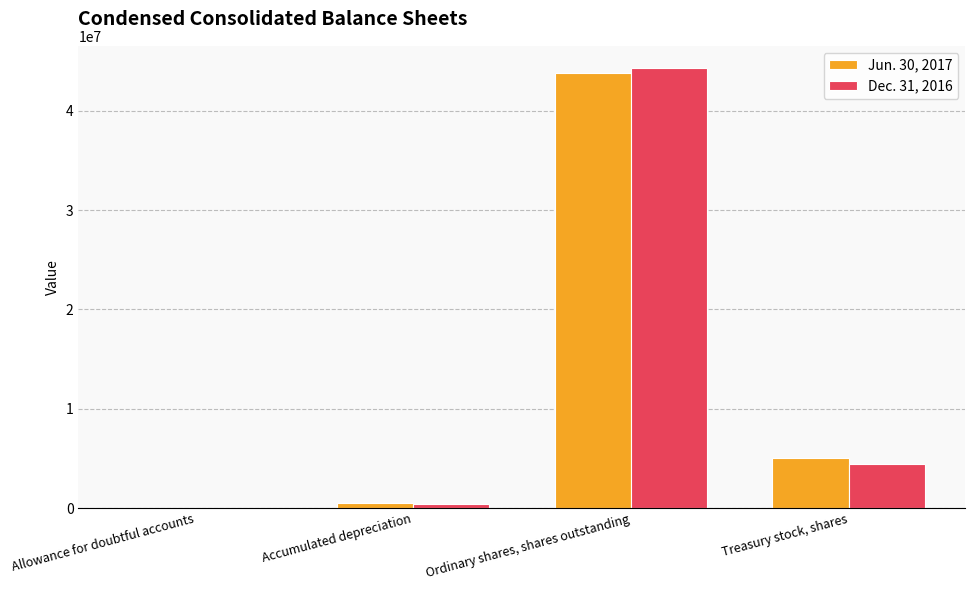

Is it true that Jun. 30, 2017 equals 43733000 at Ordinary shares, shares outstanding?

True